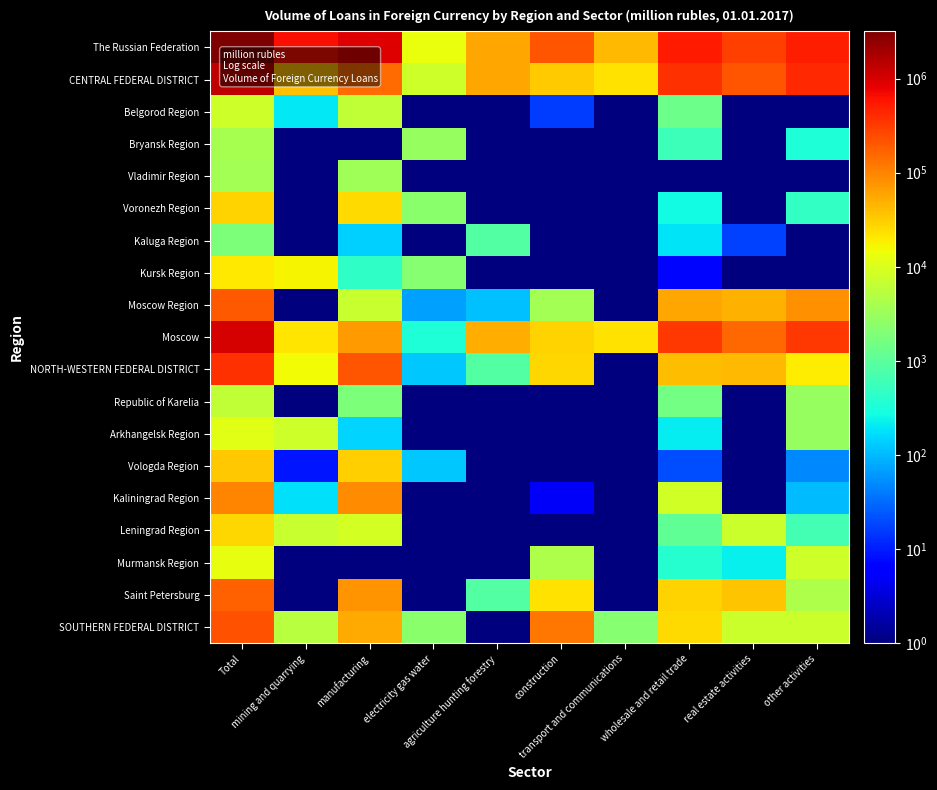

Reading left to right, extract all data points from this chart.

The Russian Federation: Total=3184053.0	mining and quarrying=642276.0	manufacturing=923637.0	electricity gas water=13529.0	agriculture hunting forestry=58799.0	construction=205681.0	transport and communications=42357.0	wholesale and retail trade=520496.0	real estate activities=293722.0	other activities=495052.0
CENTRAL FEDERAL DISTRICT: Total=1330594.0	mining and quarrying=39336.0	manufacturing=149942.0	electricity gas water=7932.0	agriculture hunting forestry=57055.0	construction=33104.0	transport and communications=22781.0	wholesale and retail trade=385756.0	real estate activities=214313.0	other activities=421425.0
Belgorod Region: Total=7786.0	mining and quarrying=198.0	manufacturing=6223.0	electricity gas water=0.5	agriculture hunting forestry=0.5	construction=16.0	transport and communications=0.5	wholesale and retail trade=1349.0	real estate activities=0.5	other activities=0.5
Bryansk Region: Total=3851.0	mining and quarrying=0.5	manufacturing=0.5	electricity gas water=2922.0	agriculture hunting forestry=0.5	construction=0.5	transport and communications=0.5	wholesale and retail trade=585.0	real estate activities=0.5	other activities=344.0
Vladimir Region: Total=3717.0	mining and quarrying=0.5	manufacturing=3566.0	electricity gas water=0.5	agriculture hunting forestry=0.5	construction=0.5	transport and communications=0.5	wholesale and retail trade=0.5	real estate activities=0.5	other activities=0.5
Voronezh Region: Total=28632.0	mining and quarrying=0.5	manufacturing=25597.0	electricity gas water=2278.0	agriculture hunting forestry=0.5	construction=0.5	transport and communications=0.5	wholesale and retail trade=268.0	real estate activities=0.5	other activities=490.0
Kaluga Region: Total=1870.0	mining and quarrying=0.5	manufacturing=137.0	electricity gas water=0.5	agriculture hunting forestry=858.0	construction=0.5	transport and communications=0.5	wholesale and retail trade=187.0	real estate activities=17.0	other activities=0.5
Kursk Region: Total=19727.0	mining and quarrying=17085.0	manufacturing=460.0	electricity gas water=2174.0	agriculture hunting forestry=0.5	construction=1.0	transport and communications=0.5	wholesale and retail trade=7.0	real estate activities=0.5	other activities=0.5
Moscow Region: Total=200703.0	mining and quarrying=0.5	manufacturing=7226.0	electricity gas water=70.0	agriculture hunting forestry=110.0	construction=3766.0	transport and communications=0.5	wholesale and retail trade=56512.0	real estate activities=49172.0	other activities=80998.0
Moscow: Total=1012662.0	mining and quarrying=22053.0	manufacturing=68339.0	electricity gas water=339.0	agriculture hunting forestry=53041.0	construction=29321.0	transport and communications=22781.0	wholesale and retail trade=326201.0	real estate activities=158876.0	other activities=338317.0
NORTH-WESTERN FEDERAL DISTRICT: Total=368407.0	mining and quarrying=15126.0	manufacturing=215146.0	electricity gas water=128.0	agriculture hunting forestry=872.0	construction=26579.0	transport and communications=0.5	wholesale and retail trade=40166.0	real estate activities=44258.0	other activities=19232.0
Republic of Karelia: Total=6445.0	mining and quarrying=0.5	manufacturing=1890.0	electricity gas water=0.5	agriculture hunting forestry=0.5	construction=0.5	transport and communications=0.5	wholesale and retail trade=1531.0	real estate activities=0.5	other activities=3008.0
Arkhangelsk Region: Total=11248.0	mining and quarrying=7885.0	manufacturing=146.0	electricity gas water=0.5	agriculture hunting forestry=0.5	construction=0.5	transport and communications=0.5	wholesale and retail trade=209.0	real estate activities=0.5	other activities=3008.0
Vologda Region: Total=33921.0	mining and quarrying=9.0	manufacturing=30119.0	electricity gas water=128.0	agriculture hunting forestry=0.5	construction=0.5	transport and communications=0.5	wholesale and retail trade=20.0	real estate activities=0.5	other activities=50.0
Kaliningrad Region: Total=98344.0	mining and quarrying=172.0	manufacturing=89780.0	electricity gas water=0.5	agriculture hunting forestry=0.5	construction=5.0	transport and communications=0.5	wholesale and retail trade=8202.0	real estate activities=0.5	other activities=103.0
Leningrad Region: Total=26569.0	mining and quarrying=7044.0	manufacturing=9010.0	electricity gas water=0.5	agriculture hunting forestry=0.5	construction=0.5	transport and communications=0.5	wholesale and retail trade=1087.0	real estate activities=7579.0	other activities=659.0
Murmansk Region: Total=12994.0	mining and quarrying=0.5	manufacturing=0.5	electricity gas water=0.5	agriculture hunting forestry=0.5	construction=4503.0	transport and communications=0.5	wholesale and retail trade=389.0	real estate activities=219.0	other activities=7884.0
Saint Petersburg: Total=171140.0	mining and quarrying=0.5	manufacturing=76712.0	electricity gas water=0.5	agriculture hunting forestry=872.0	construction=22070.0	transport and communications=0.5	wholesale and retail trade=28488.0	real estate activities=36460.0	other activities=4520.0
SOUTHERN FEDERAL DISTRICT: Total=225729.0	mining and quarrying=5381.0	manufacturing=54100.0	electricity gas water=2293.0	agriculture hunting forestry=0.5	construction=123145.0	transport and communications=2170.0	wholesale and retail trade=25174.0	real estate activities=7667.0	other activities=7632.0